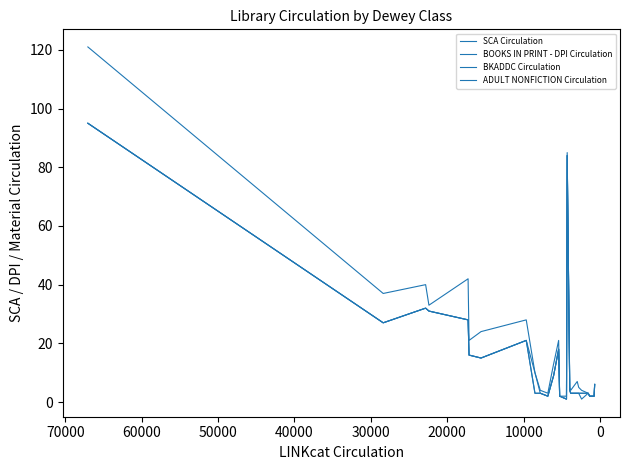

How many interior local peaks does the BKADDC Circulation series have?

3